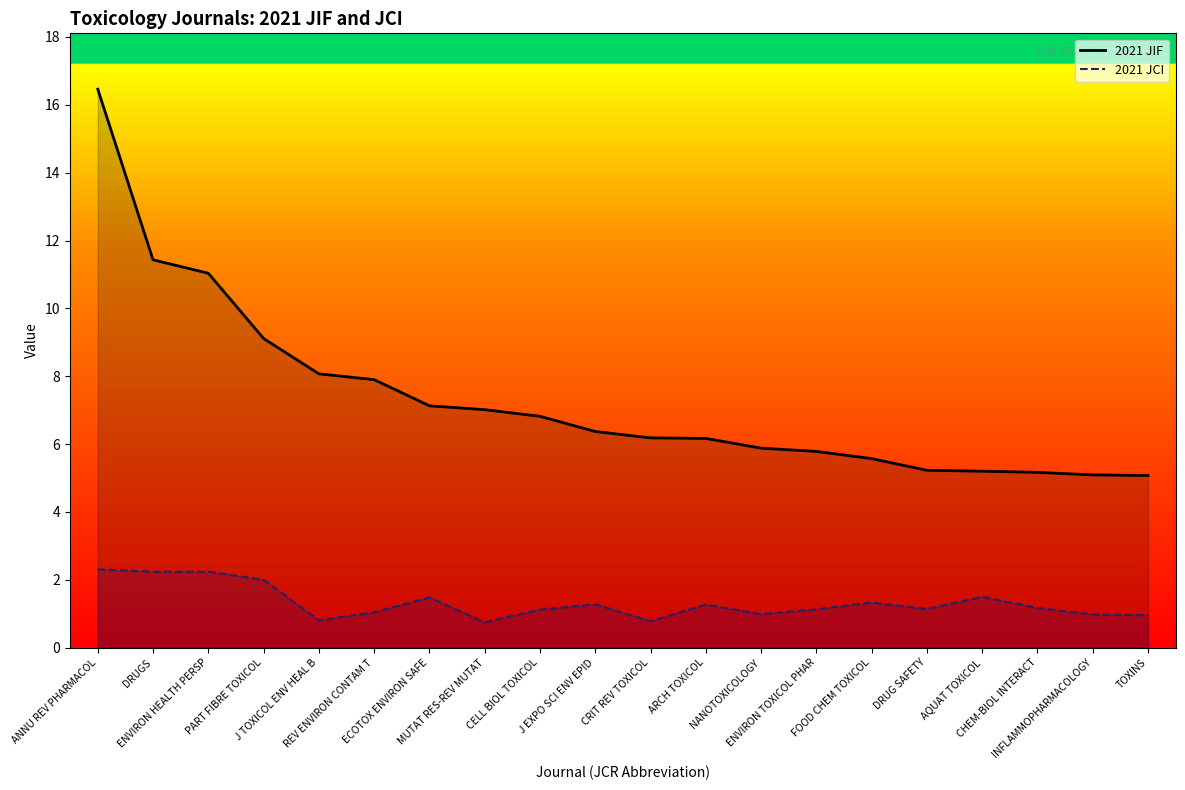

How many categories are shown in the chart?

20